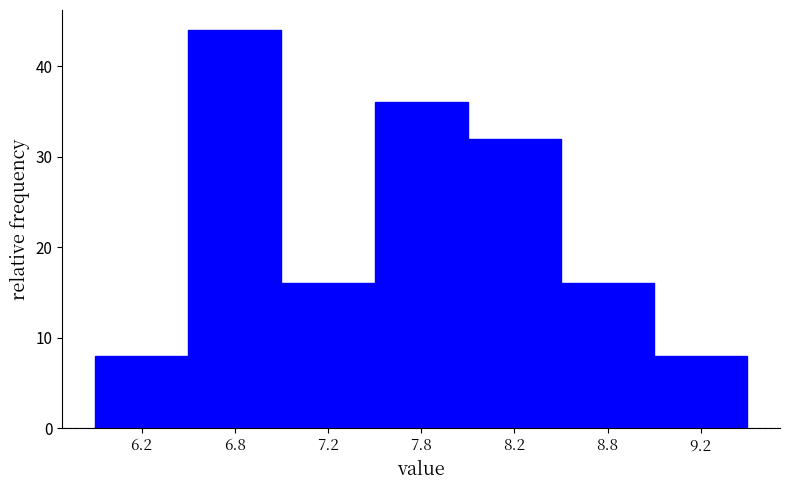

Reading left to right, extract all data points from this chart.

8	44	16	36	32	16	8